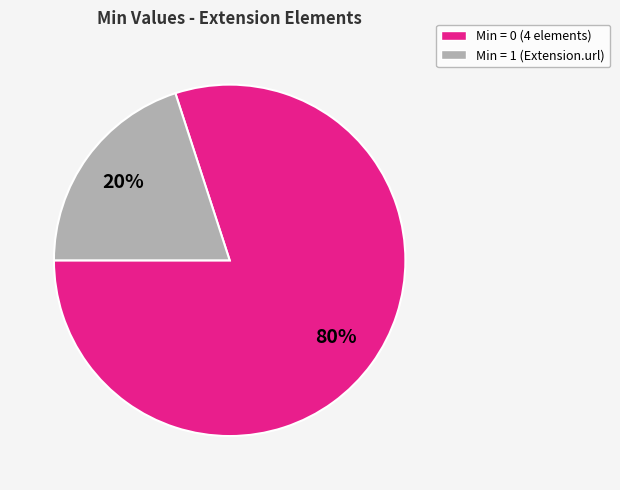

Is there a majority slice in this chart?

Yes